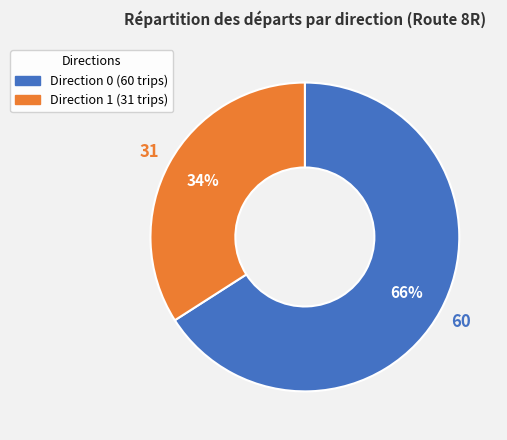

To the nearest percent, what percentage of the pie is Direction 0?

66%